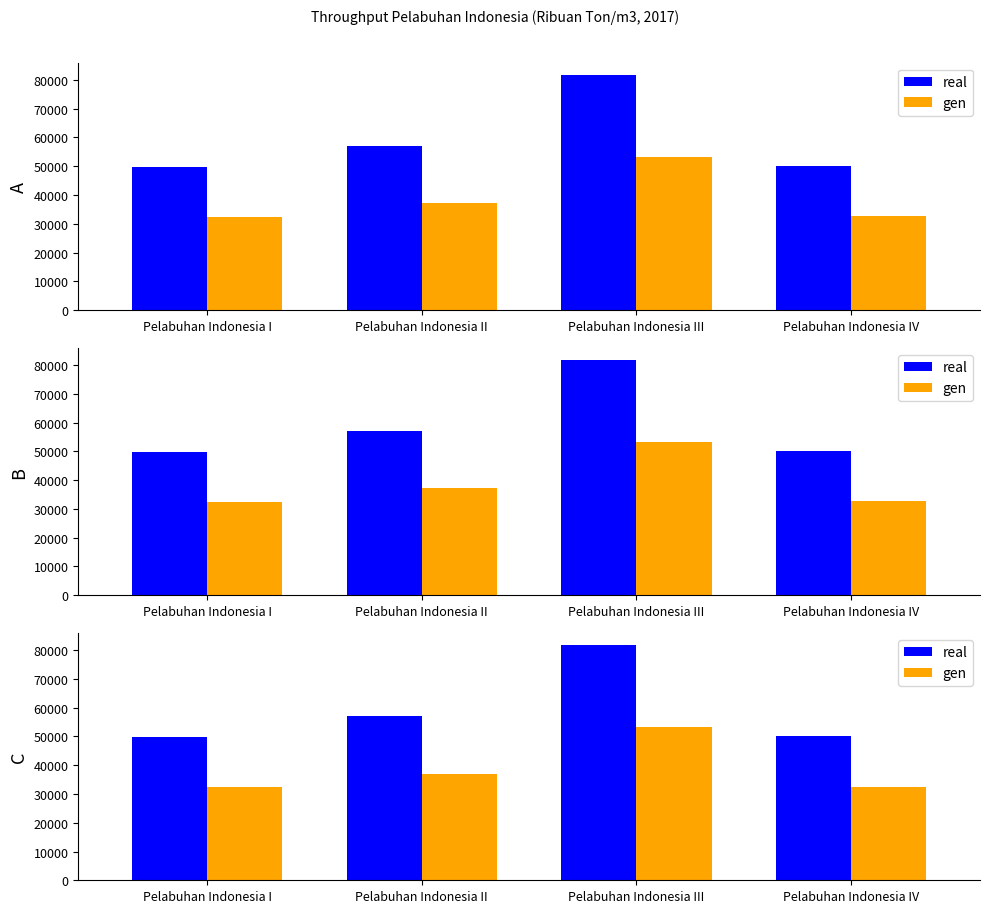

What is the difference between the real values at Pelabuhan Indonesia III and Pelabuhan Indonesia I?

31998.0